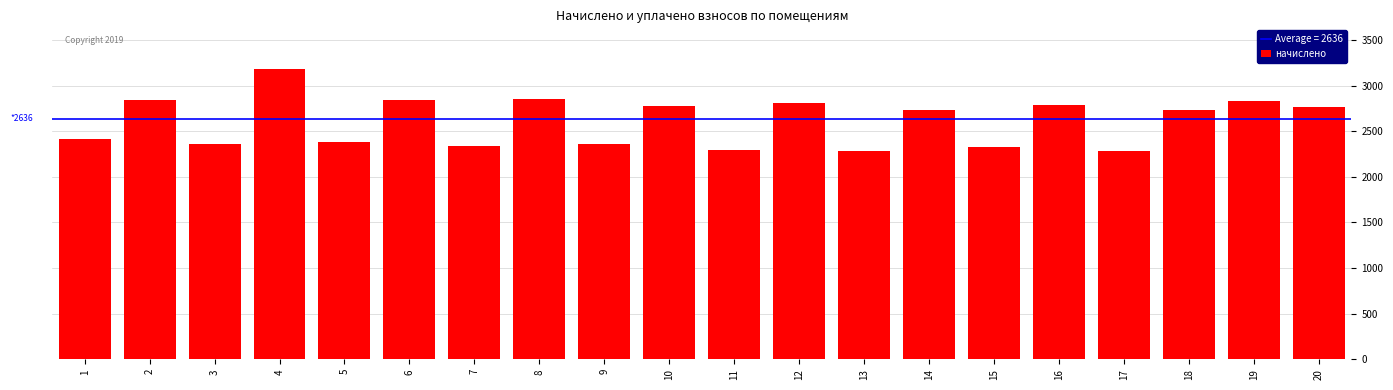

Count the number of categories in the chart.

20